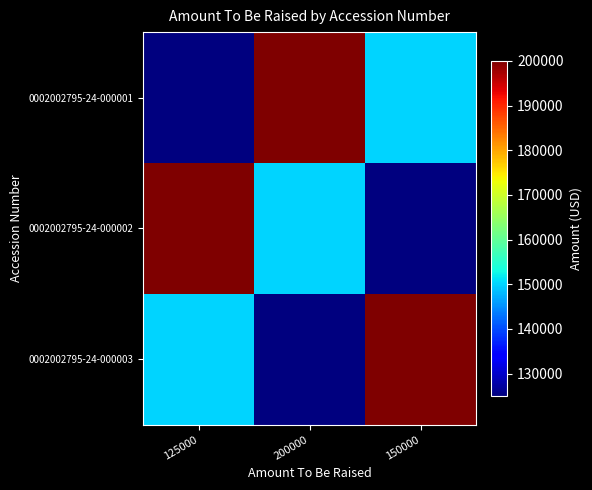

Which series changed the most between 125000 and 200000?

0002002795-24-000001